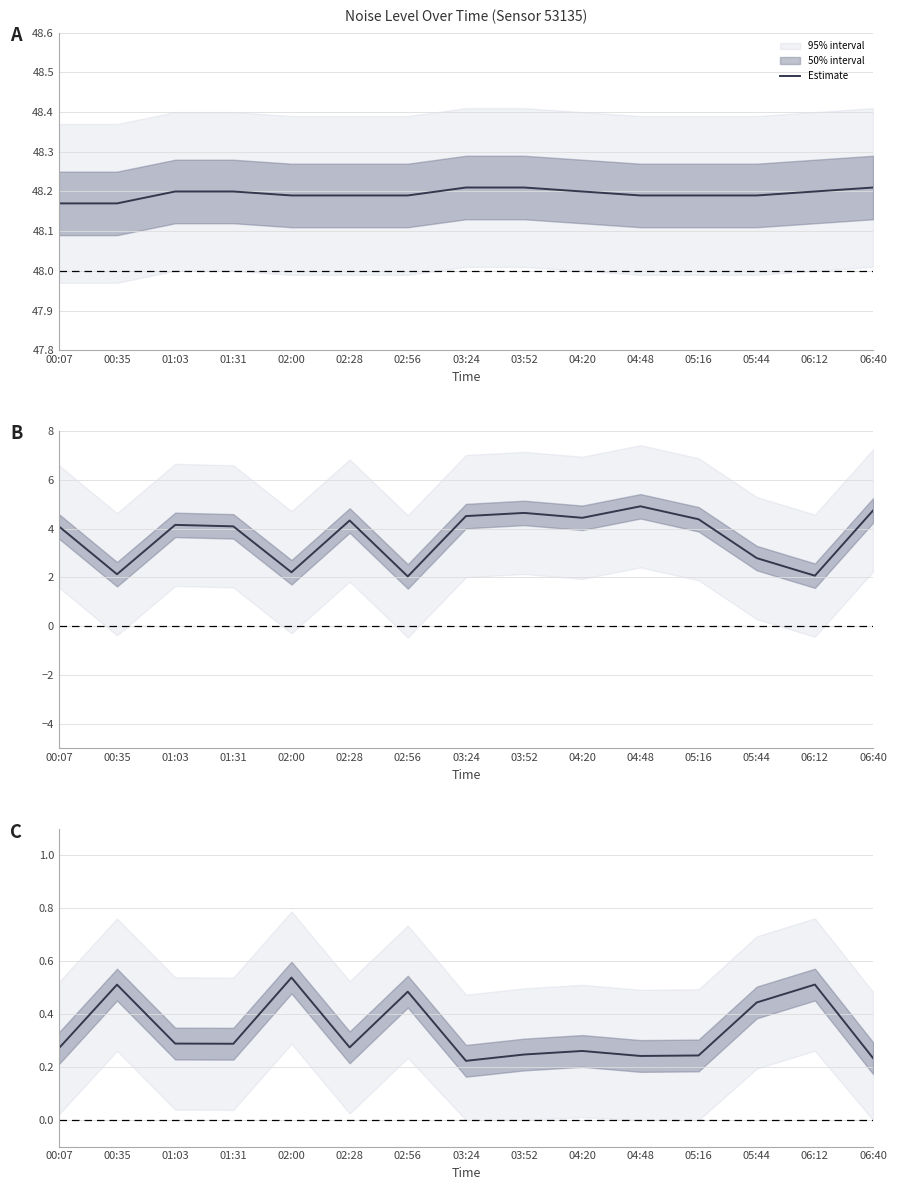

What is the difference between the second highest and second lowest values?

0.3